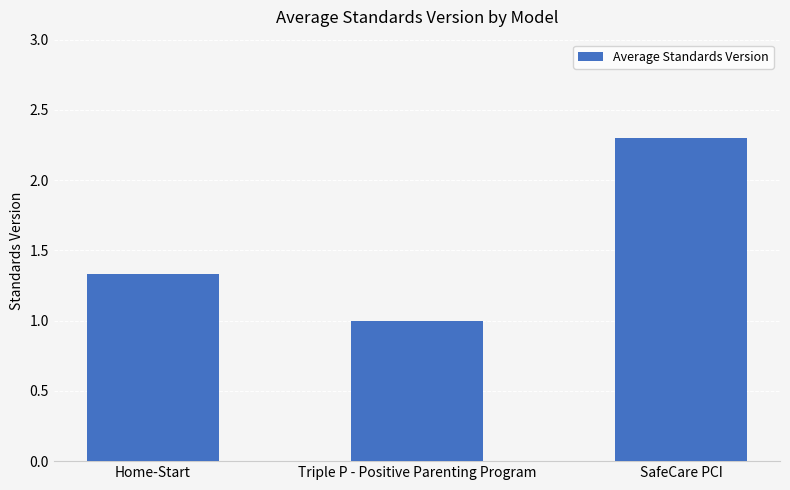

The value at Triple P - Positive Parenting Program is 1.0. True or false?

True